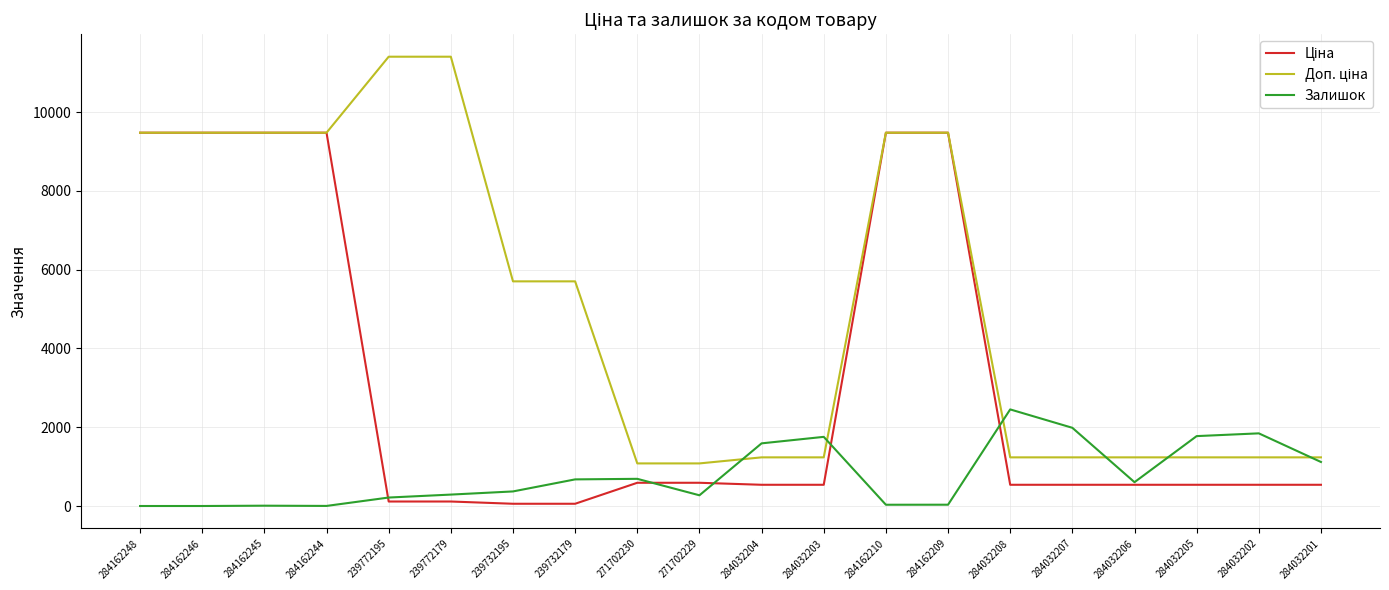

The Залишок series shows 3007.2 at 284032203. True or false?

False